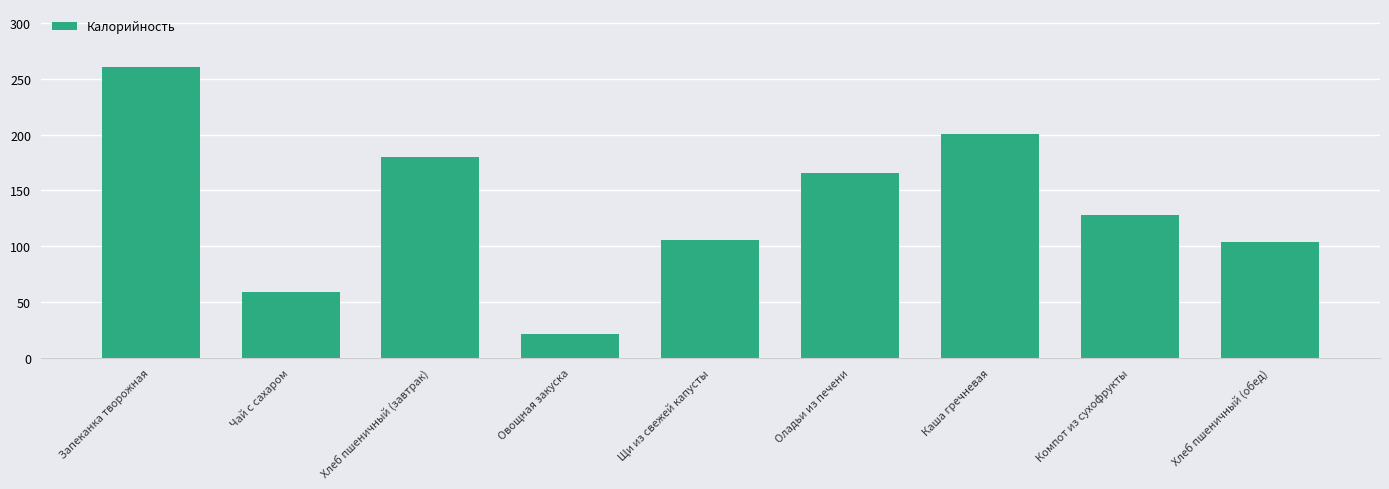

True or false: the data shows 34.1 at Чай с сахаром.

False